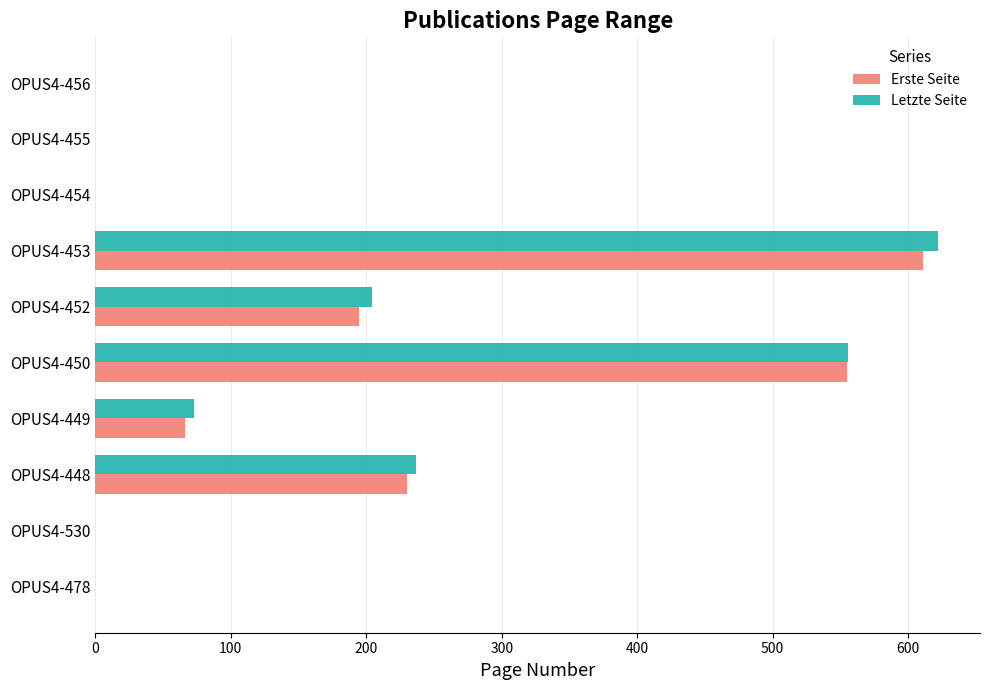

What is the highest value of the Letzte Seite series?

622